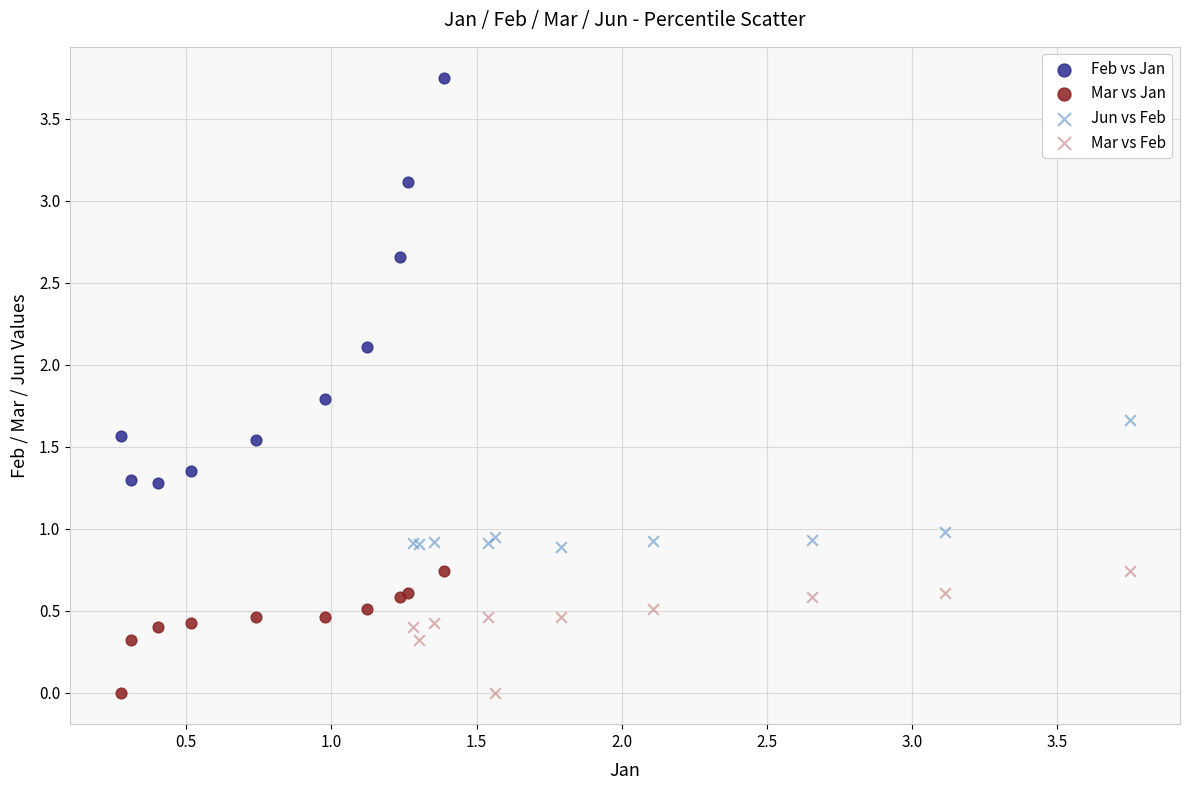

Which series has the largest Y range (max minus min)?

Feb vs Jan